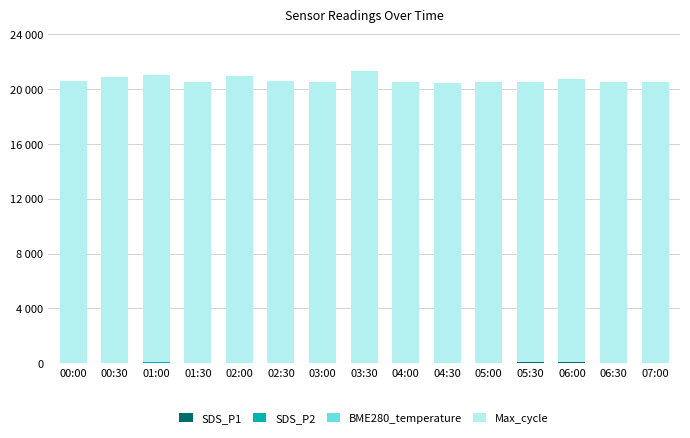

Are the bars grouped side by side (vs. stacked)?

No